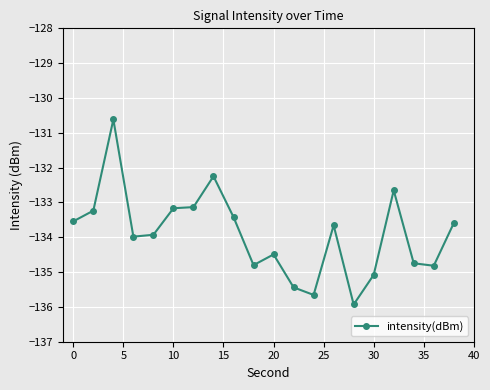

What is the difference between the maximum and minimum values?

5.3